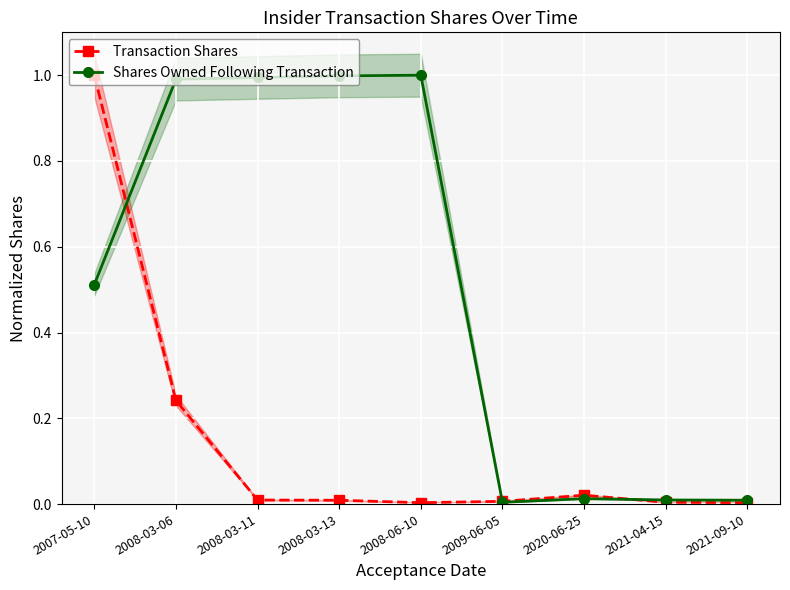

Which has a higher value, 2008-03-06 or 2008-03-11?

2008-03-06